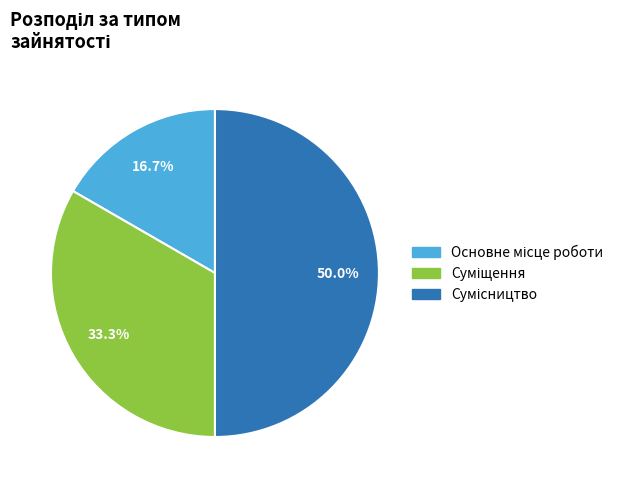

True or false: Сумісництво accounts for 42% of the total.

False